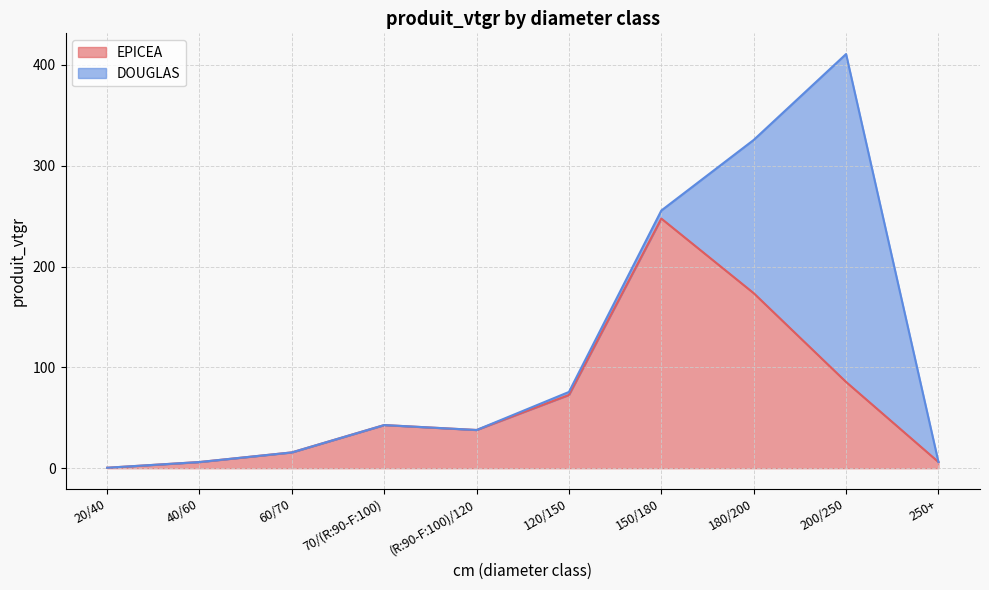

Does the chart display data point markers on the line(s)?

No